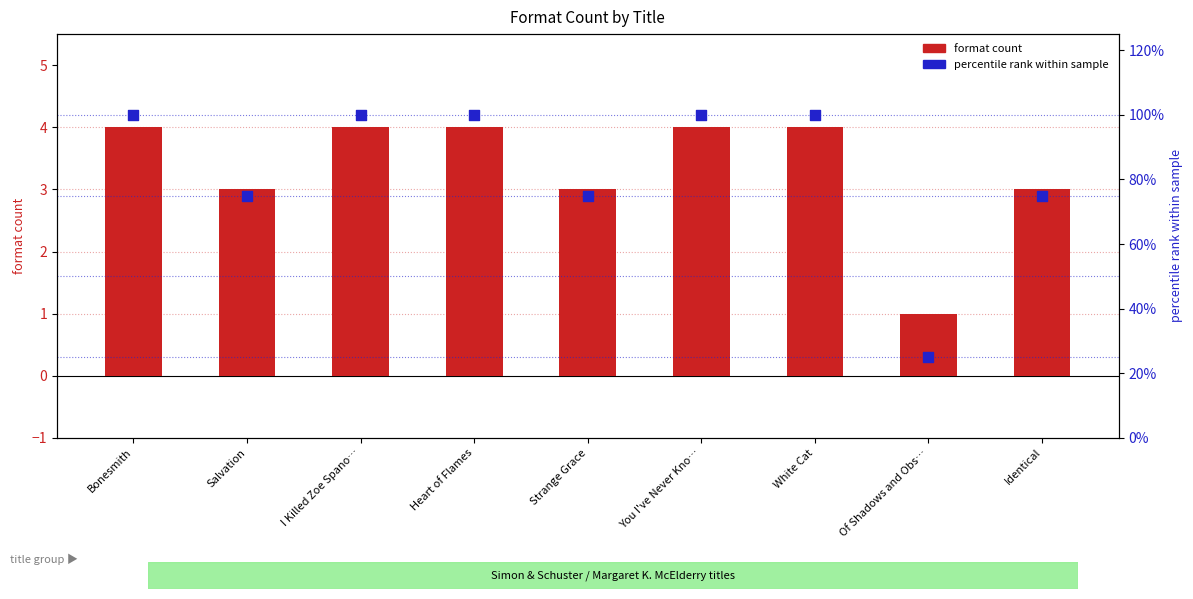

Which series contains the highest Y value?

percentile within sample